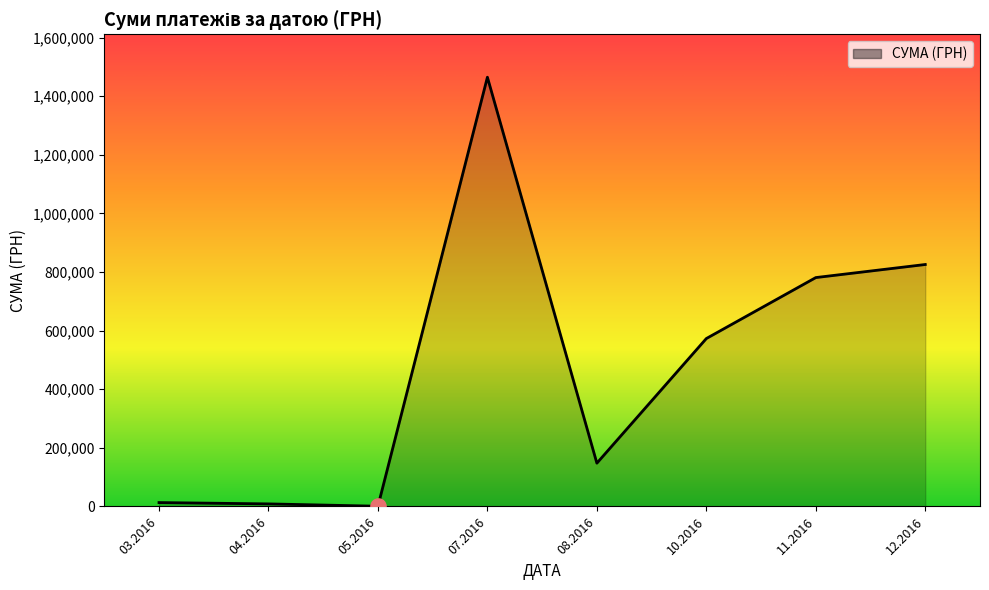

What is the change in value from 10.2016 to 11.2016?

+208010.8